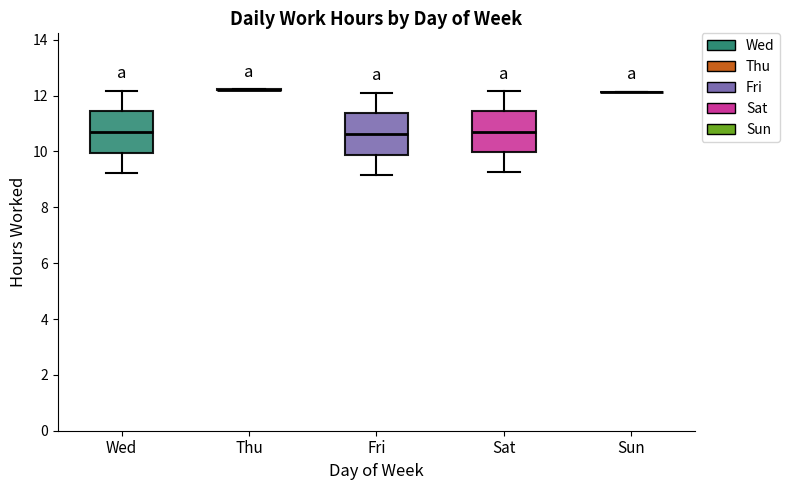

Reading left to right, transcribe this box plot: for each box, give where its median line is, the range the box spans, and where its two whiskers end, as read against the y-axis. The values are not printed on the chart, so give them approximately, as read against the axis.

Wed: median 10.8, box 10.0 to 11.4, whiskers 9.2 to 12.2
Thu: box collapsed to a line at 12.2, whiskers 12.2 to 12.2
Fri: median 10.6, box 9.8 to 11.4, whiskers 9.2 to 12.2
Sat: median 10.8, box 10.0 to 11.4, whiskers 9.2 to 12.2
Sun: box collapsed to a line at 12.2, whiskers 12.2 to 12.2